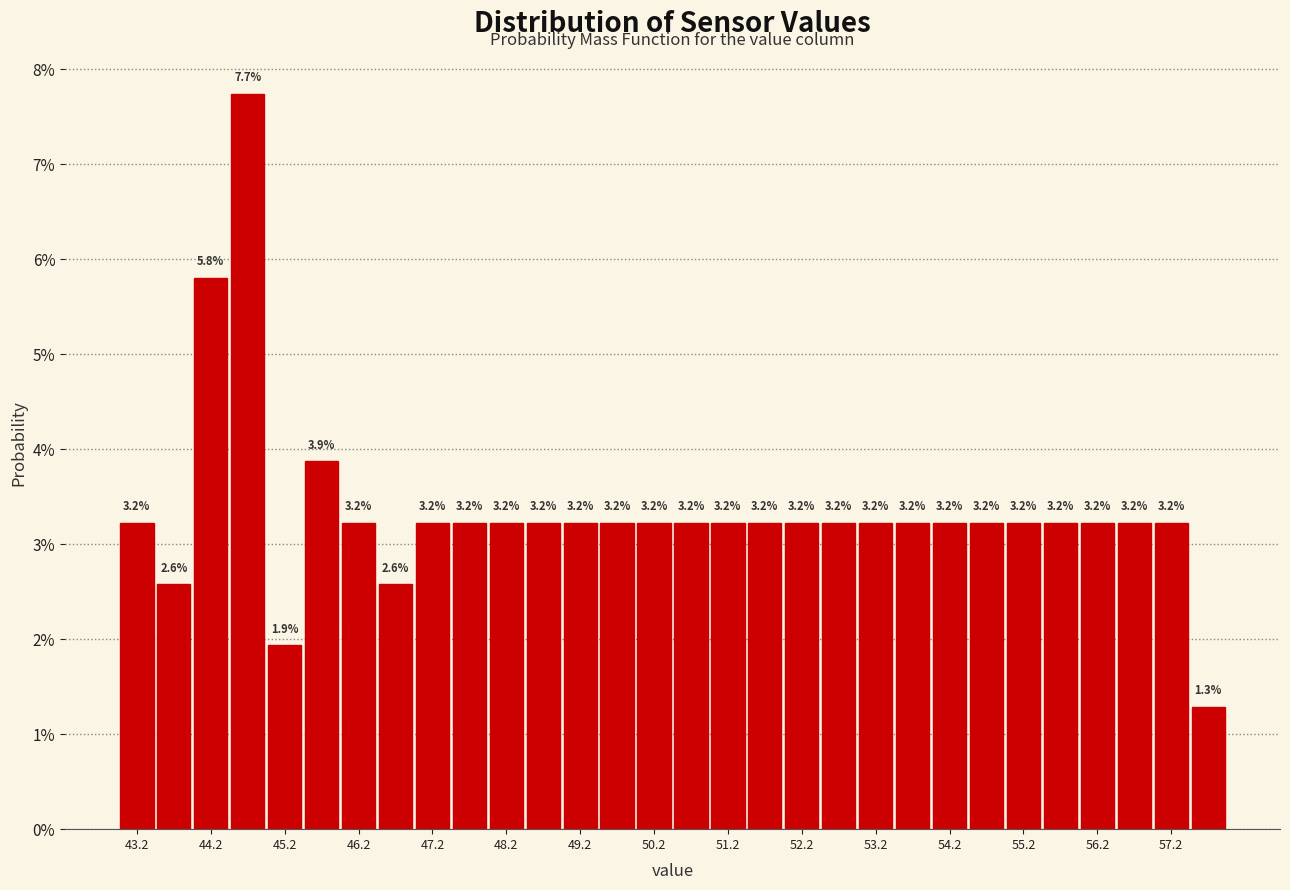

Over which range of the x-axis is the bar tallest?

44.5 to 45.0